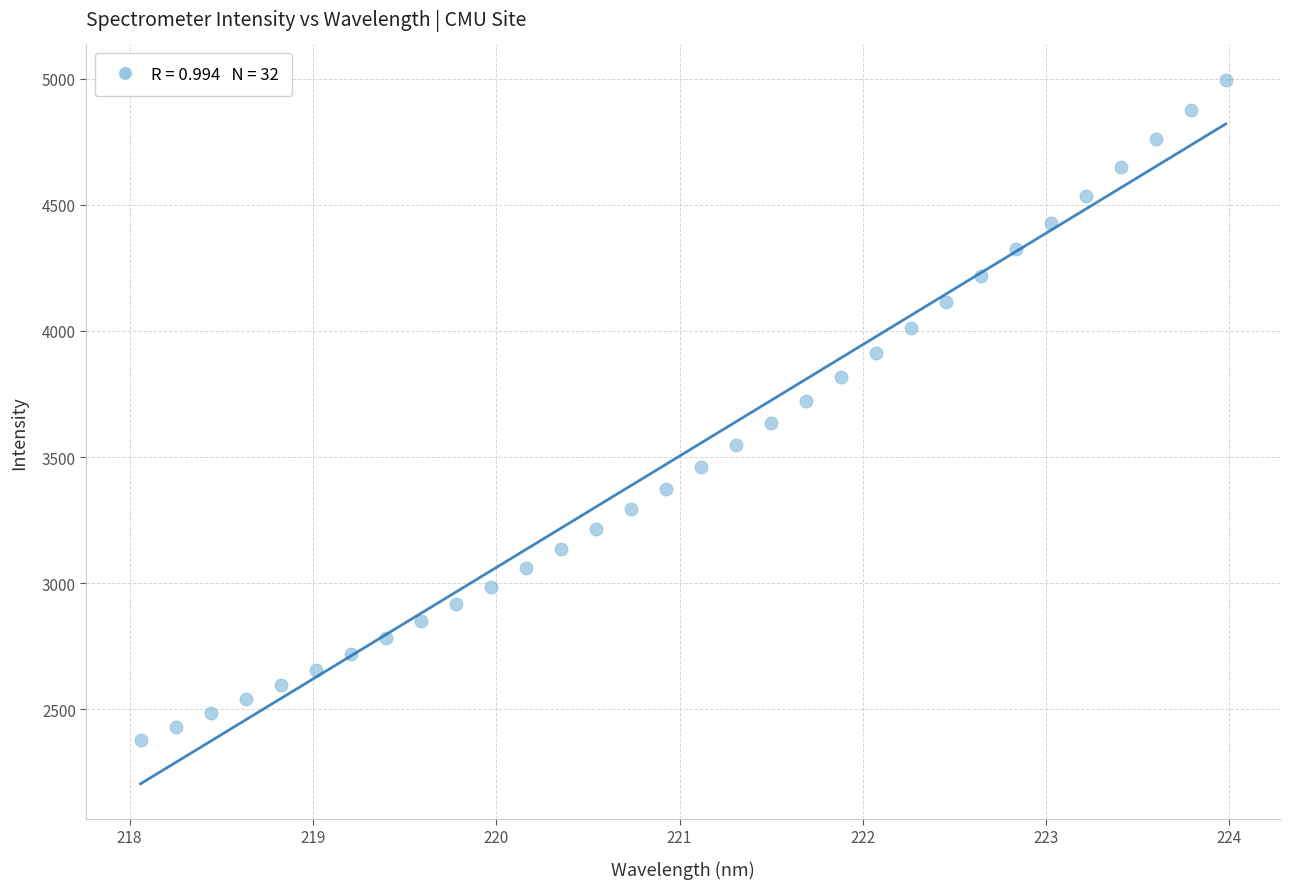

What is the range of Y values (max minus min)?

2620.6